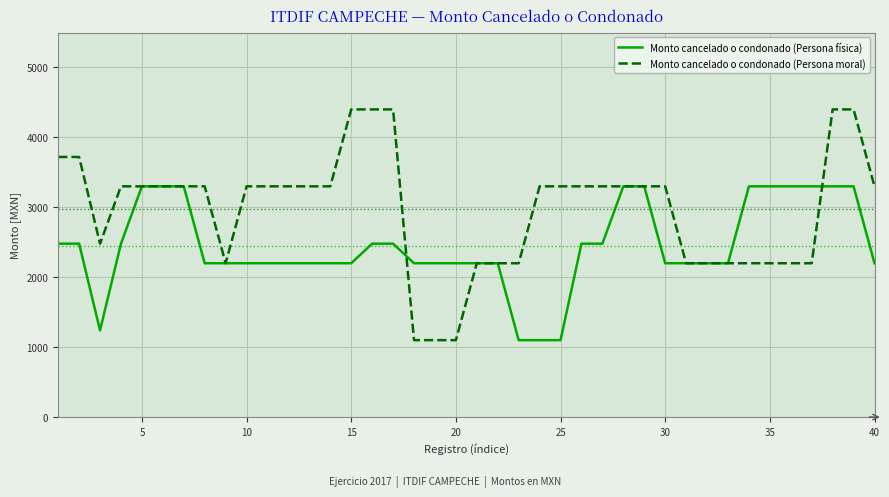

Which series has the largest total across all categories?

Monto cancelado o condonado (Persona moral)